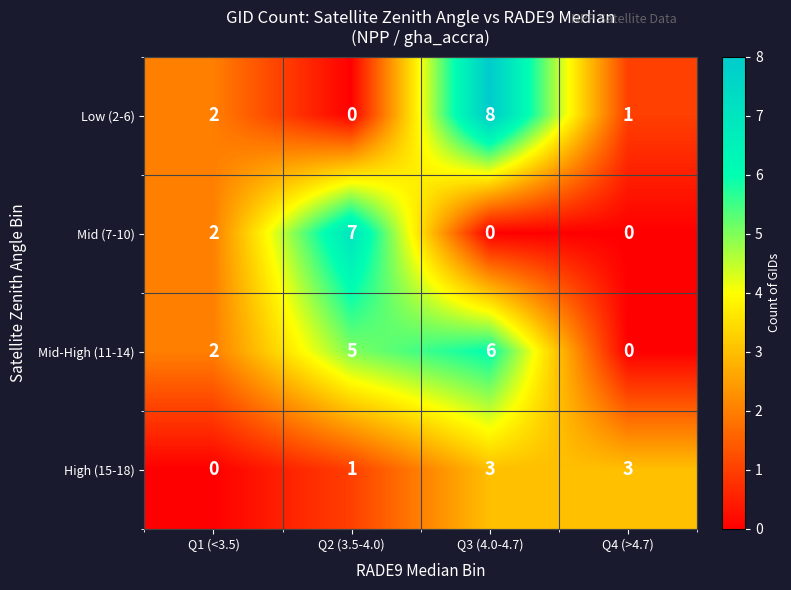

List the series in order of their peak value, highest first.

Low (2-6), Mid (7-10), Mid-High (11-14), High (15-18)